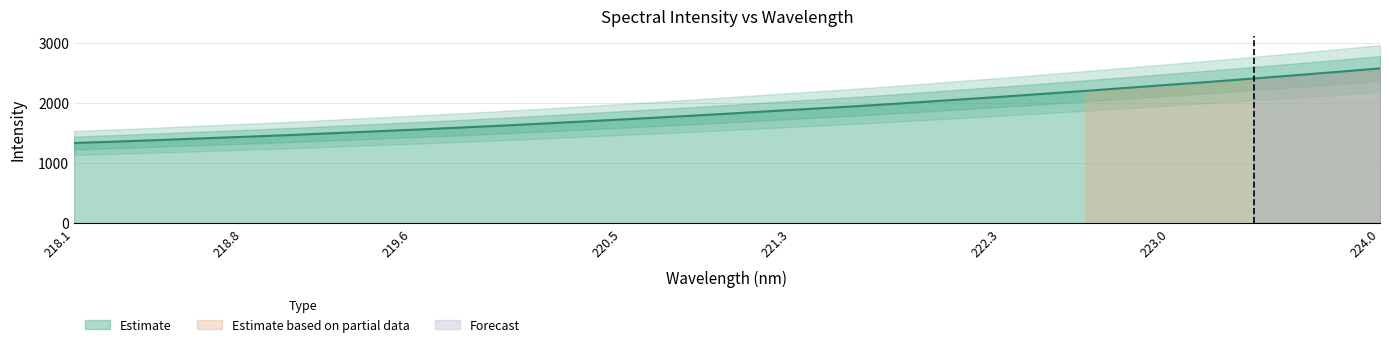

What is the smallest value displayed?

1334.9